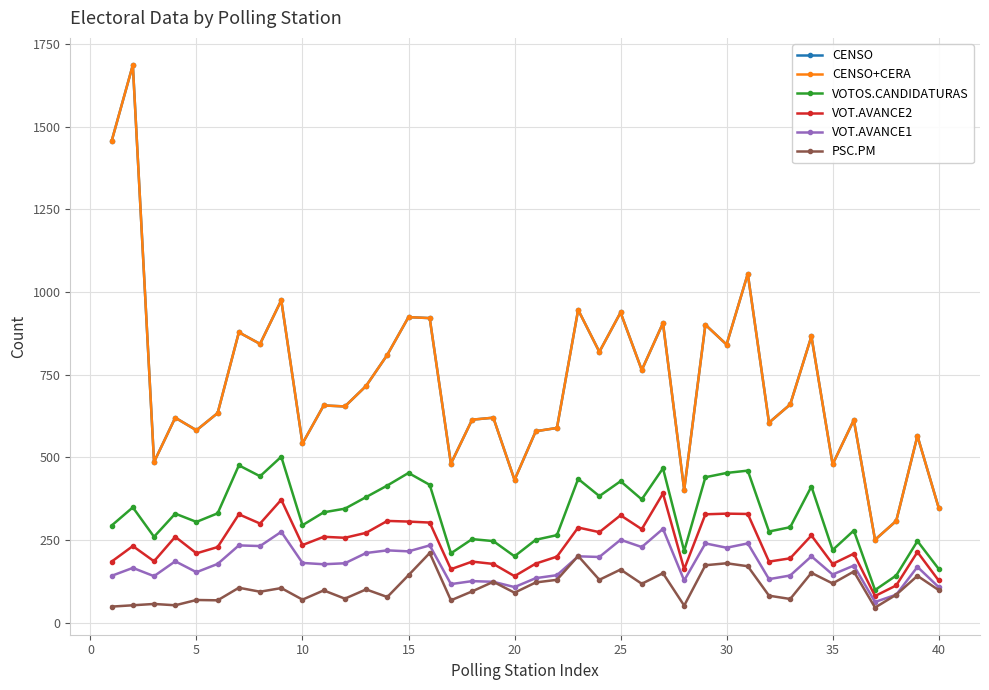

Does the chart have visible grid lines?

Yes